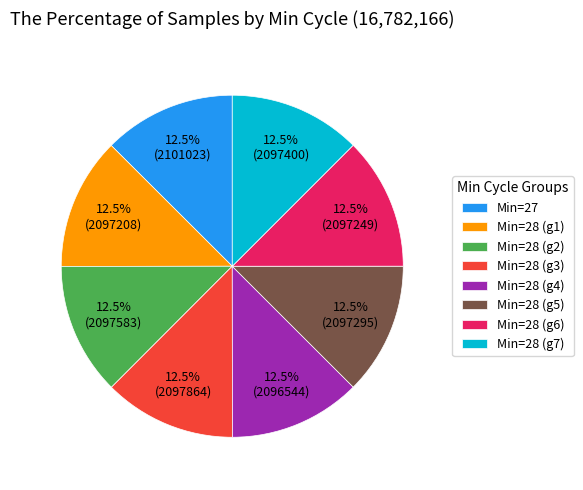

How many slices are in this pie chart?

8